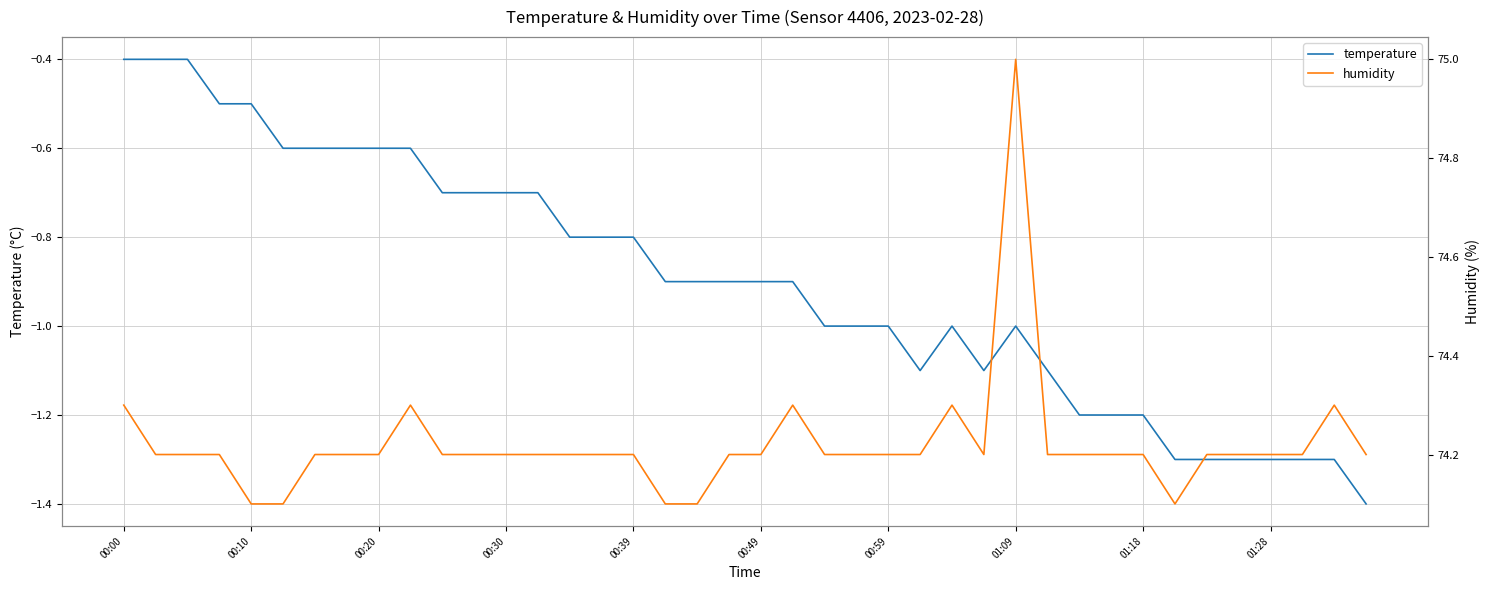

What is the smallest value displayed?

-1.4